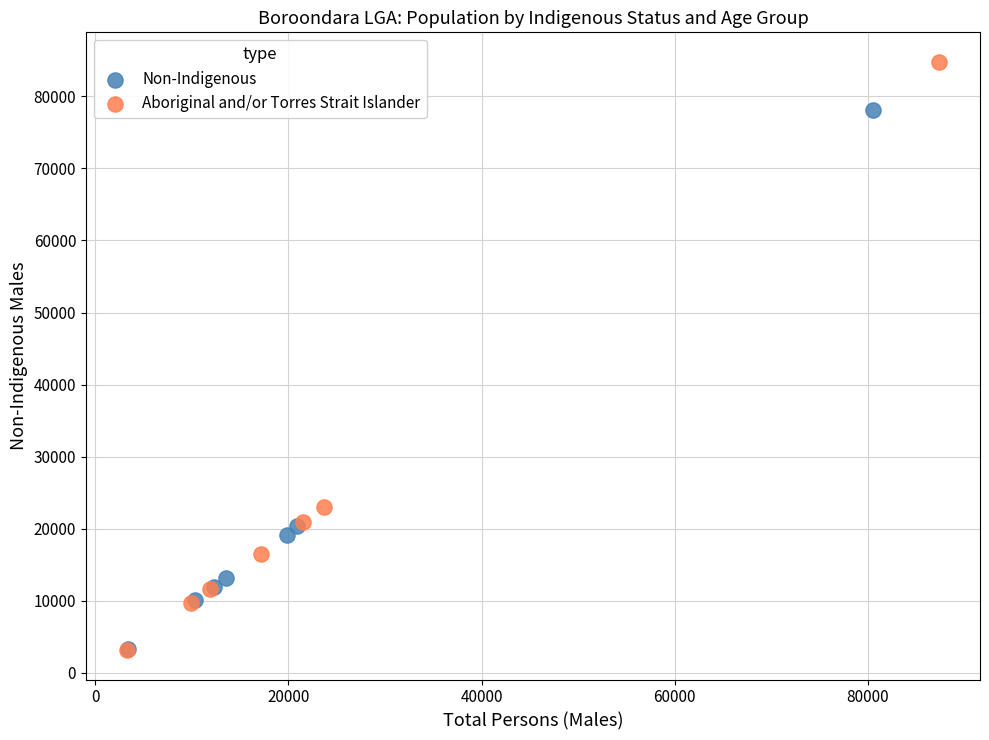

Which series contains the highest Y value?

Aboriginal and/or Torres Strait Islander